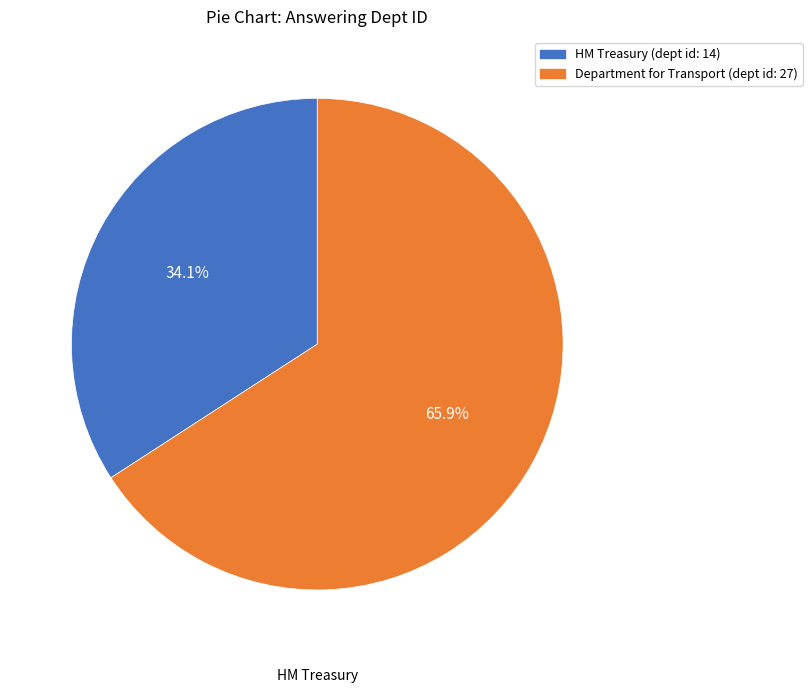

How many segments does this pie chart have?

2